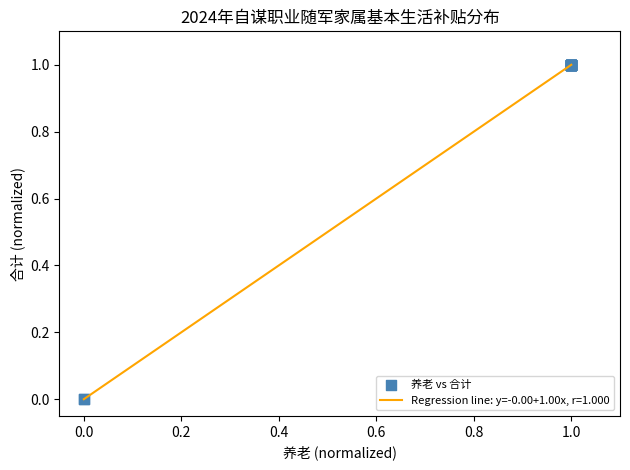

Does the chart have visible grid lines?

No